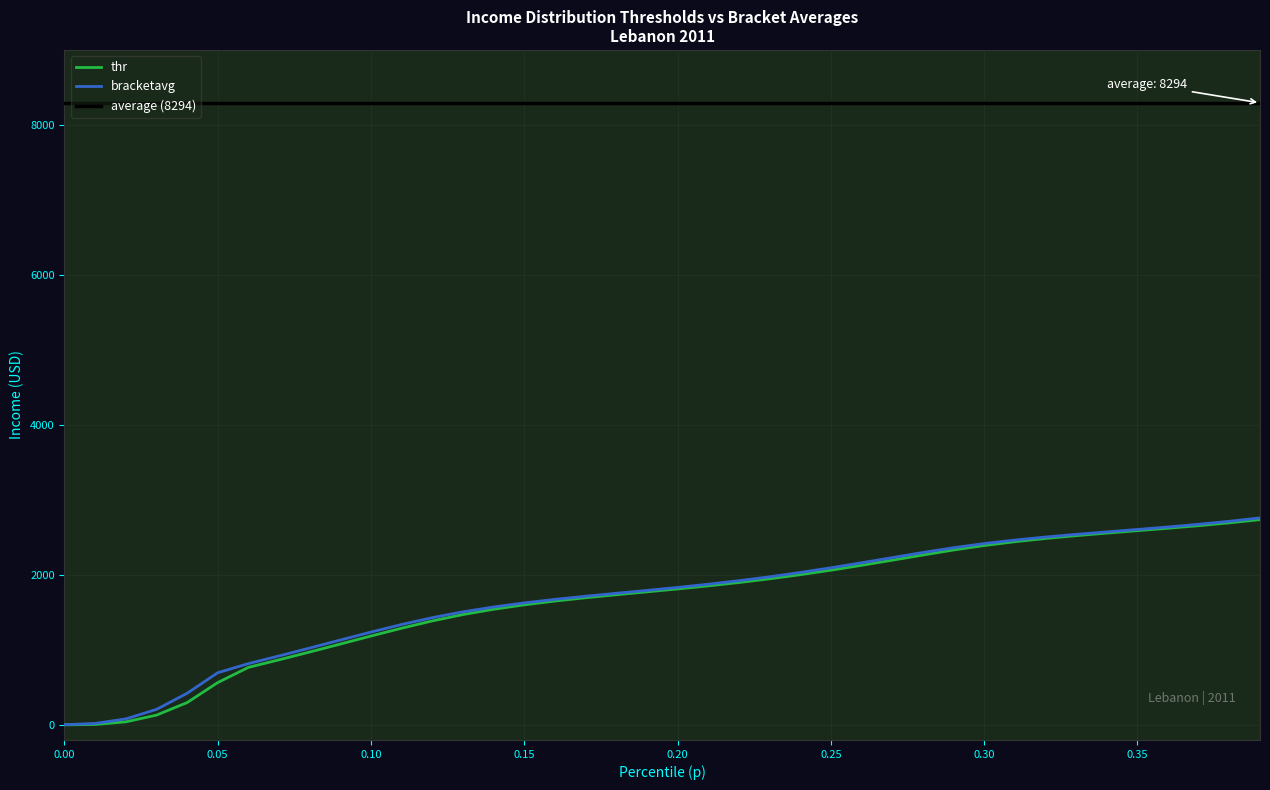

What is the label of the 20th point from the right?

0.20